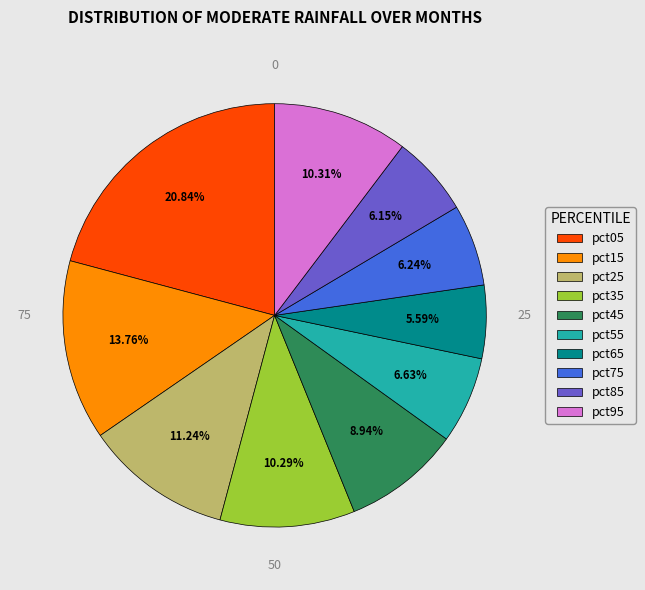

Combined, do pct85 and pct15 account for over 50%?

No